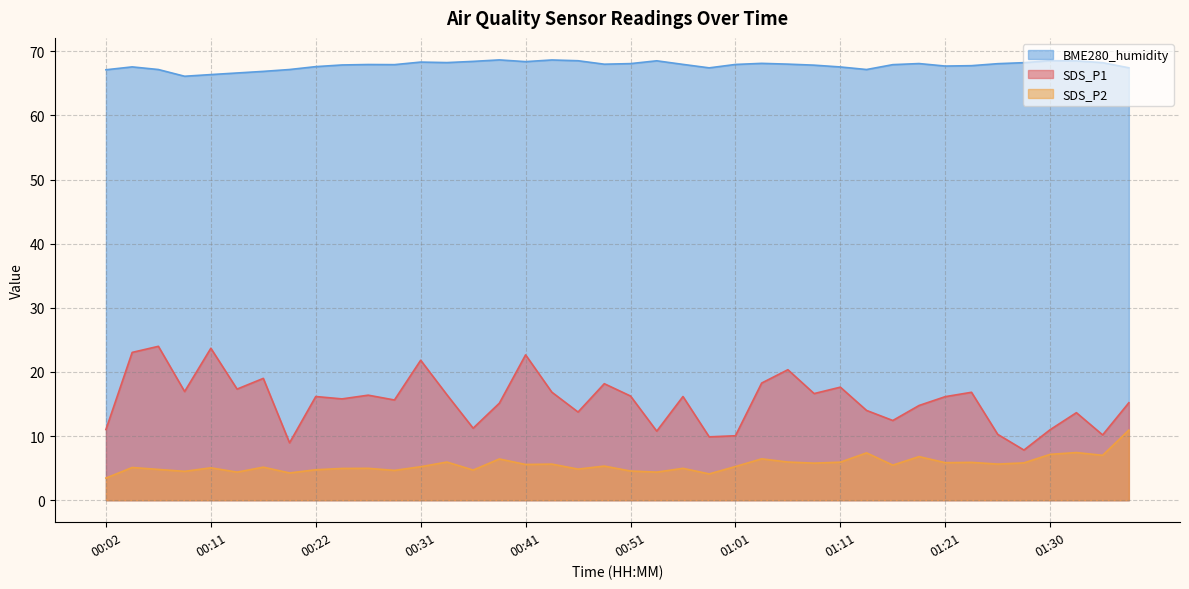

List the series in order of their overall mean, lowest first.

SDS_P2, SDS_P1, BME280_humidity